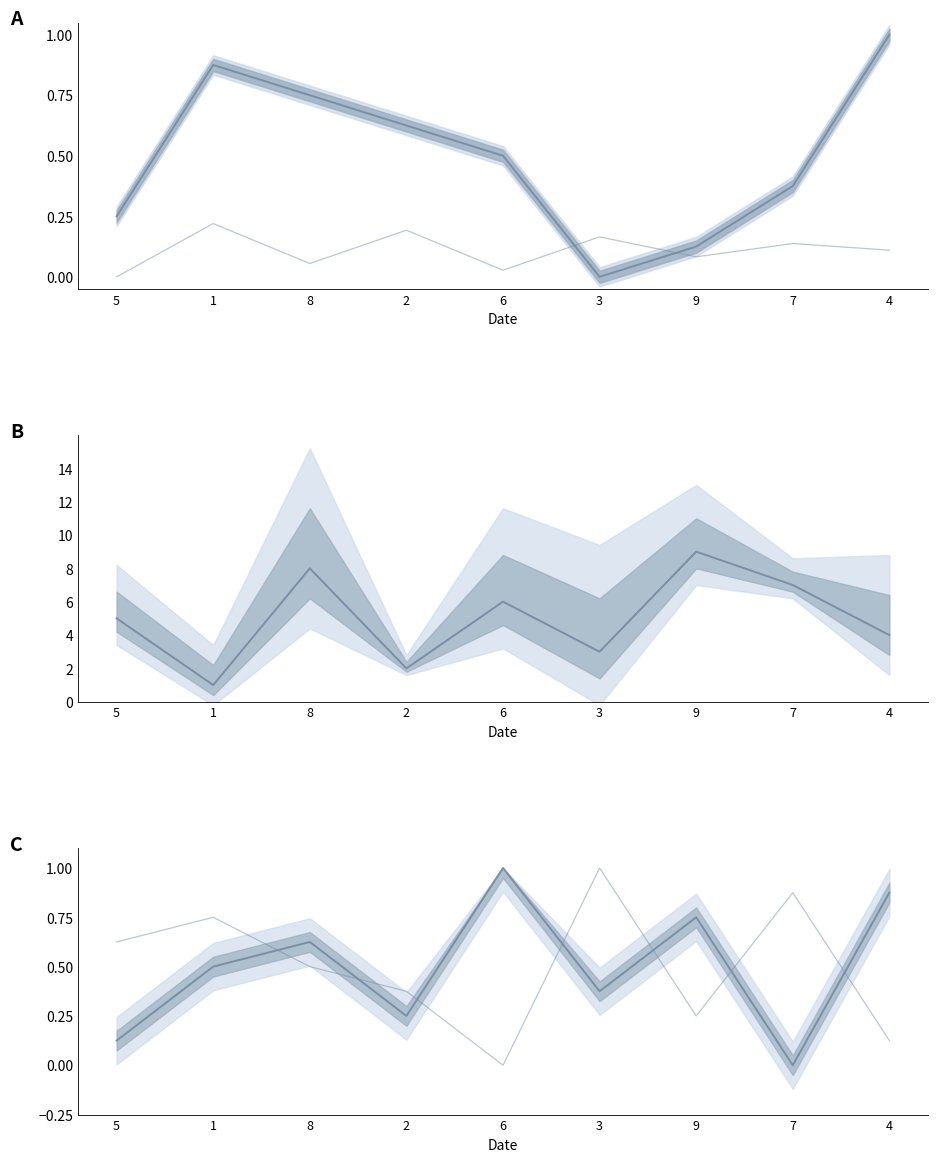

The col_7 series shows 0.4 at 9. True or false?

False